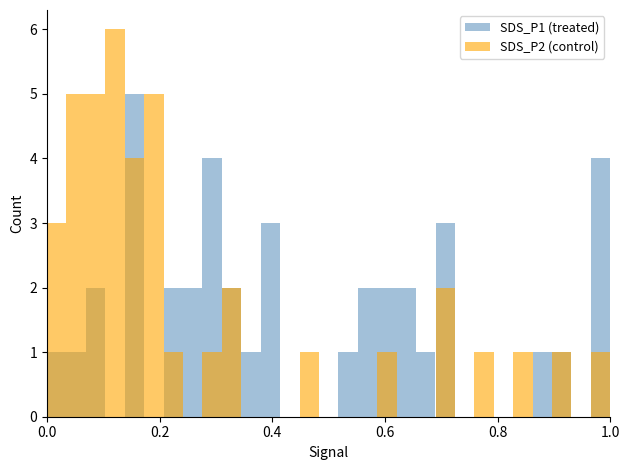

What is the sum of all SDS_P1 (treated) values?

40